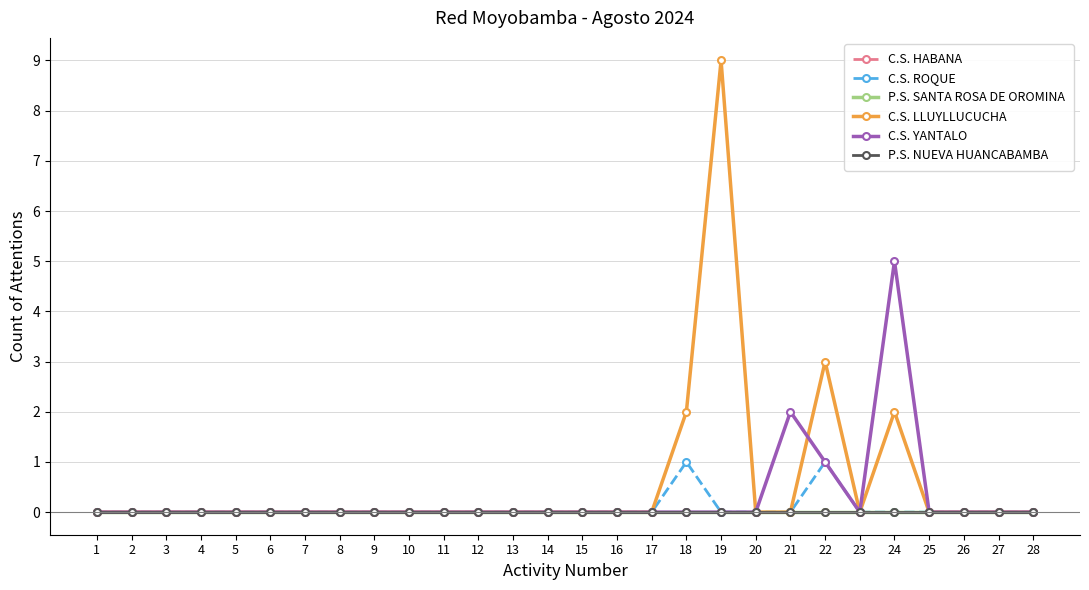

At which label is C.S. ROQUE closest to 0?

1